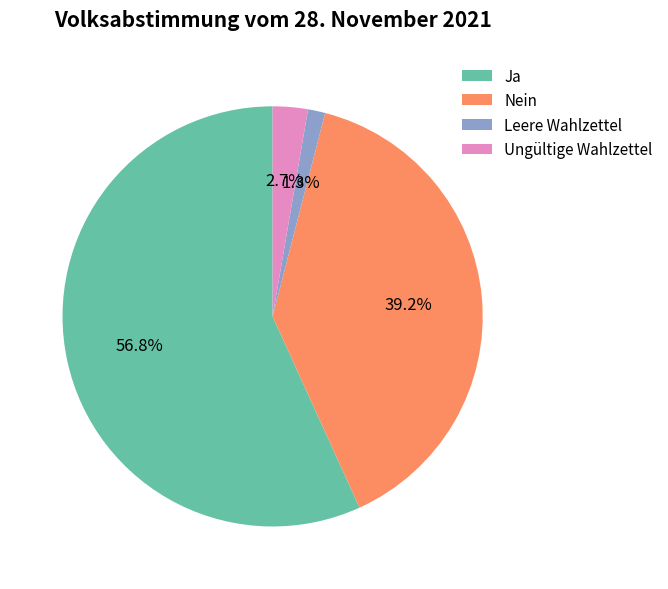

True or false: Ja accounts for 57% of the total.

True